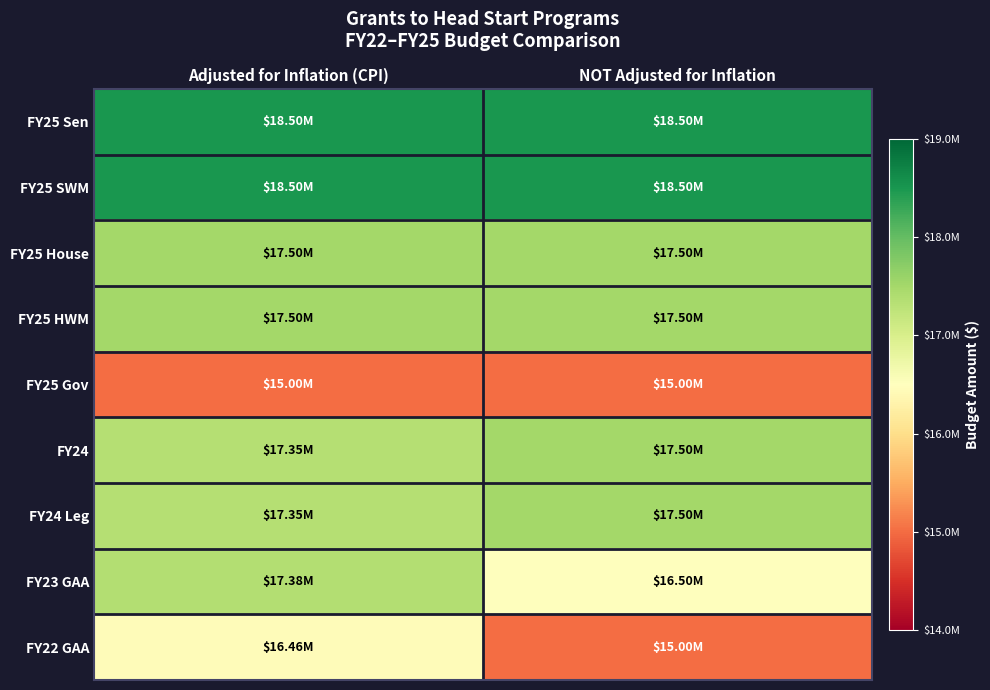

Reading left to right, extract all data points from this chart.

FY25 Sen: Adjusted for Inflation (CPI)=18500000	NOT Adjusted for Inflation=18500000
FY25 SWM: Adjusted for Inflation (CPI)=18500000	NOT Adjusted for Inflation=18500000
FY25 House: Adjusted for Inflation (CPI)=17500000	NOT Adjusted for Inflation=17500000
FY25 HWM: Adjusted for Inflation (CPI)=17500000	NOT Adjusted for Inflation=17500000
FY25 Gov: Adjusted for Inflation (CPI)=15000000	NOT Adjusted for Inflation=15000000
FY24: Adjusted for Inflation (CPI)=17346650	NOT Adjusted for Inflation=17500000
FY24 Leg: Adjusted for Inflation (CPI)=17346650	NOT Adjusted for Inflation=17500000
FY23 GAA: Adjusted for Inflation (CPI)=17377630	NOT Adjusted for Inflation=16500000
FY22 GAA: Adjusted for Inflation (CPI)=16457391	NOT Adjusted for Inflation=15000000